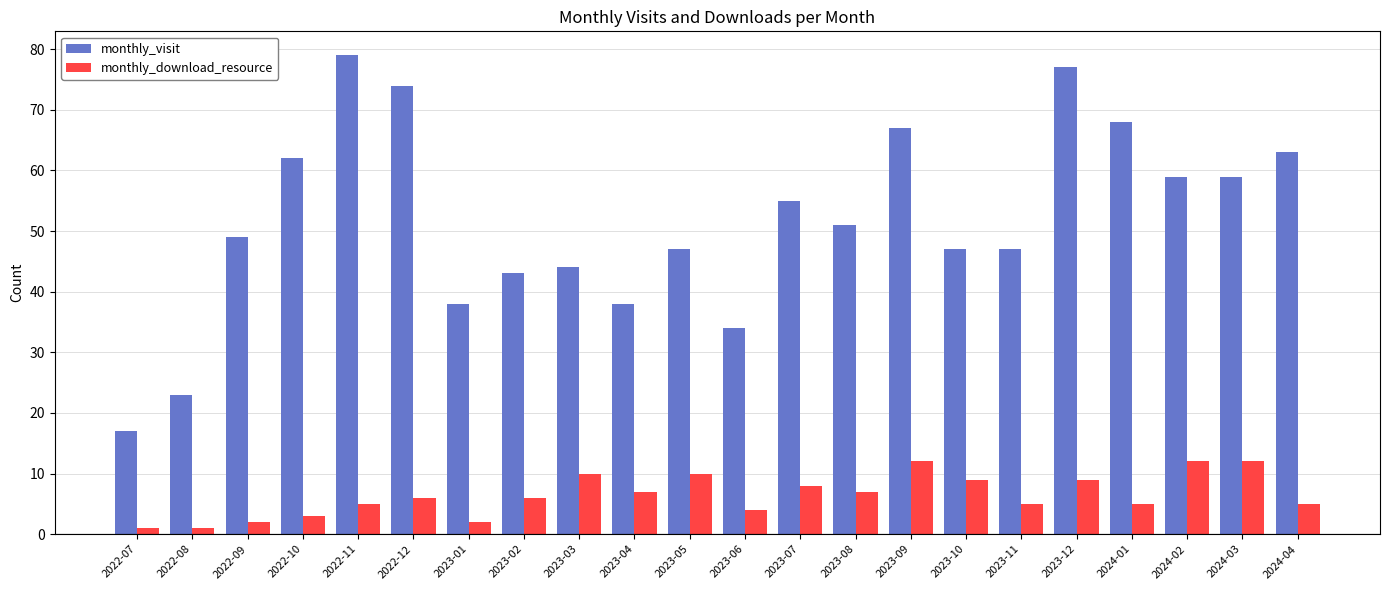

What is the sum of the monthly_download_resource values at 2023-08 and 2023-12?

16